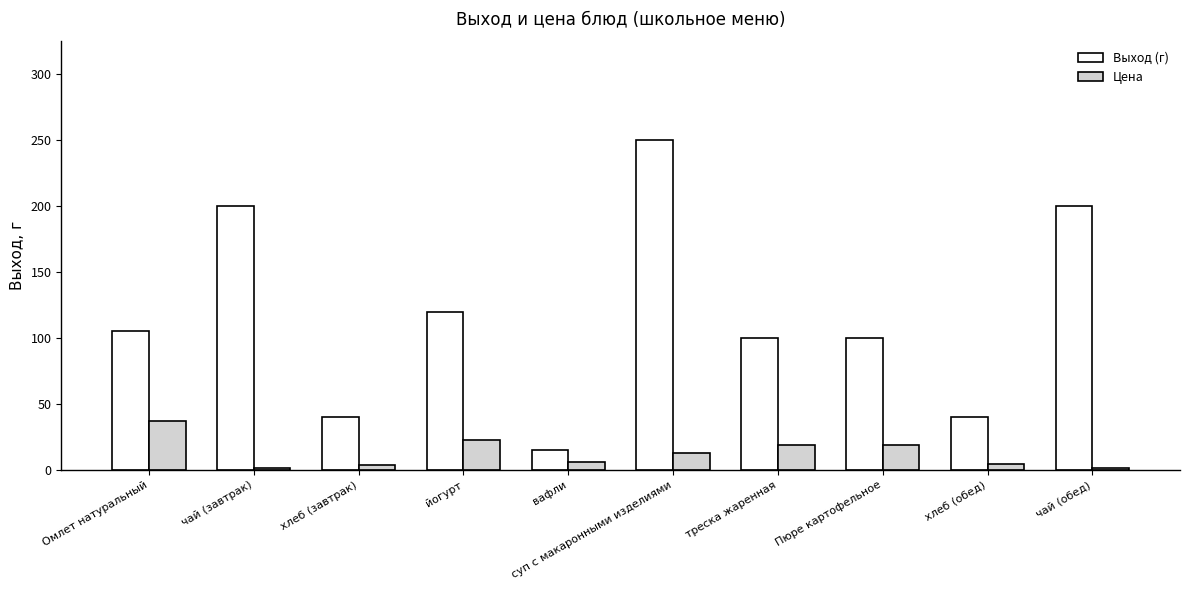

What is the difference between the maximum and minimum values in the Выход (г) series?

235.0